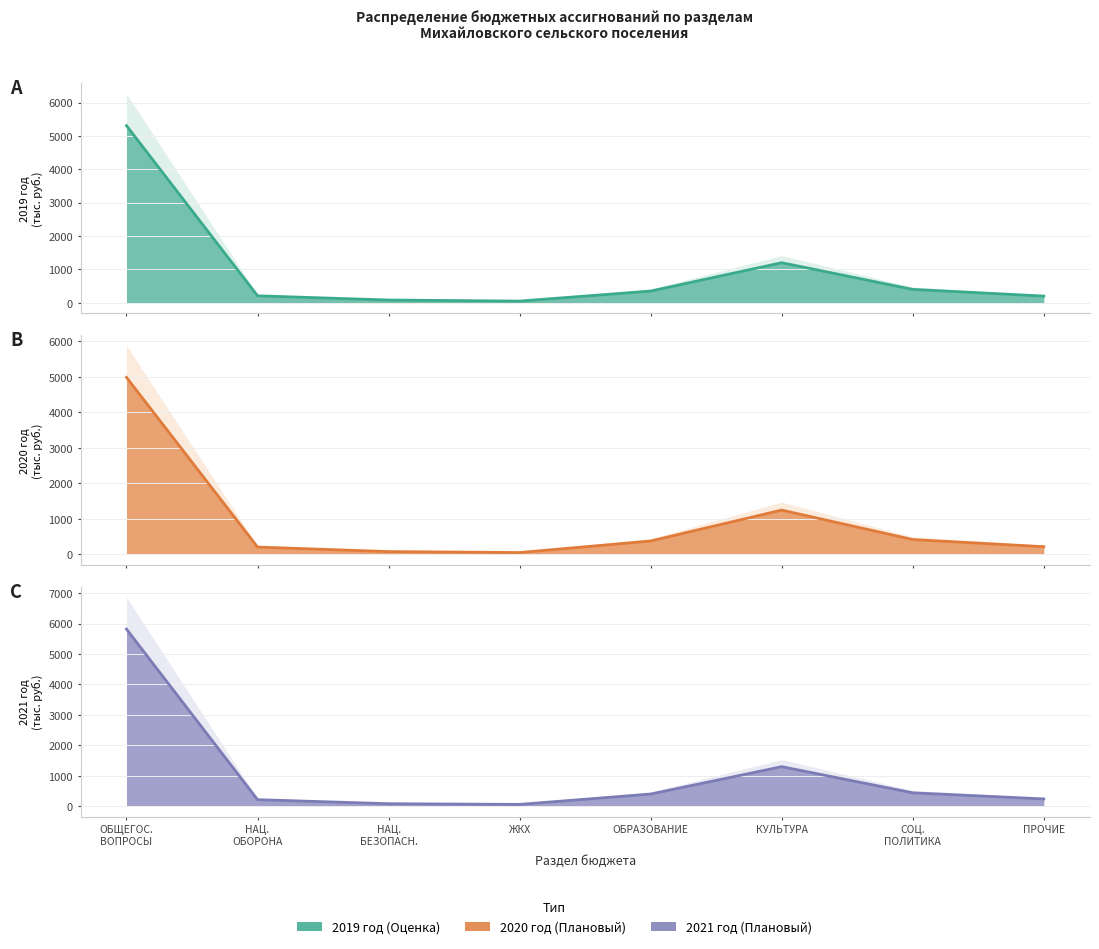

Between НАЦИОНАЛЬНАЯ ЭКОНОМИКА and НАЦИОНАЛЬНАЯ ОБОРОНА, which is larger?

НАЦИОНАЛЬНАЯ ОБОРОНА